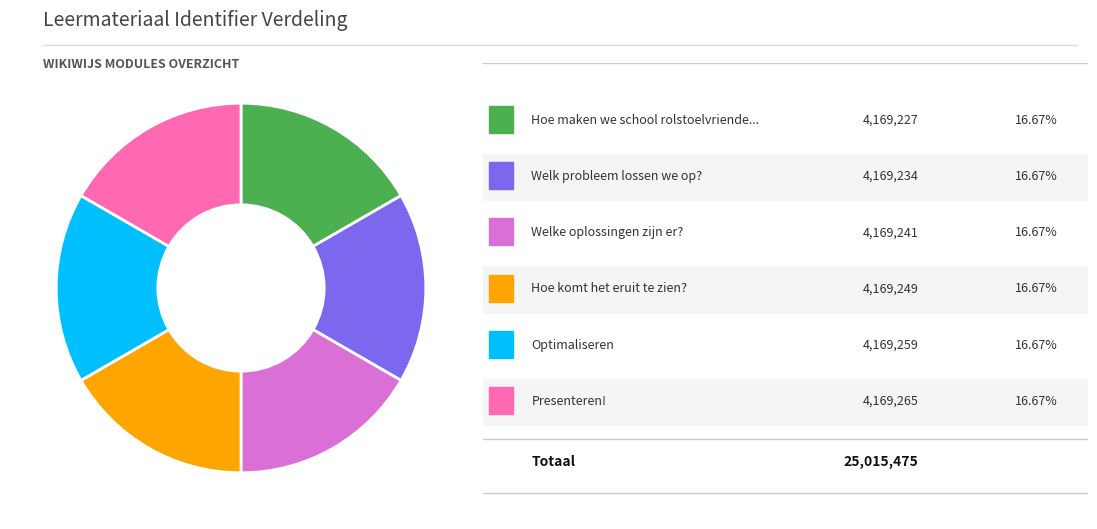

Is there any slice that represents more than half of the pie?

No